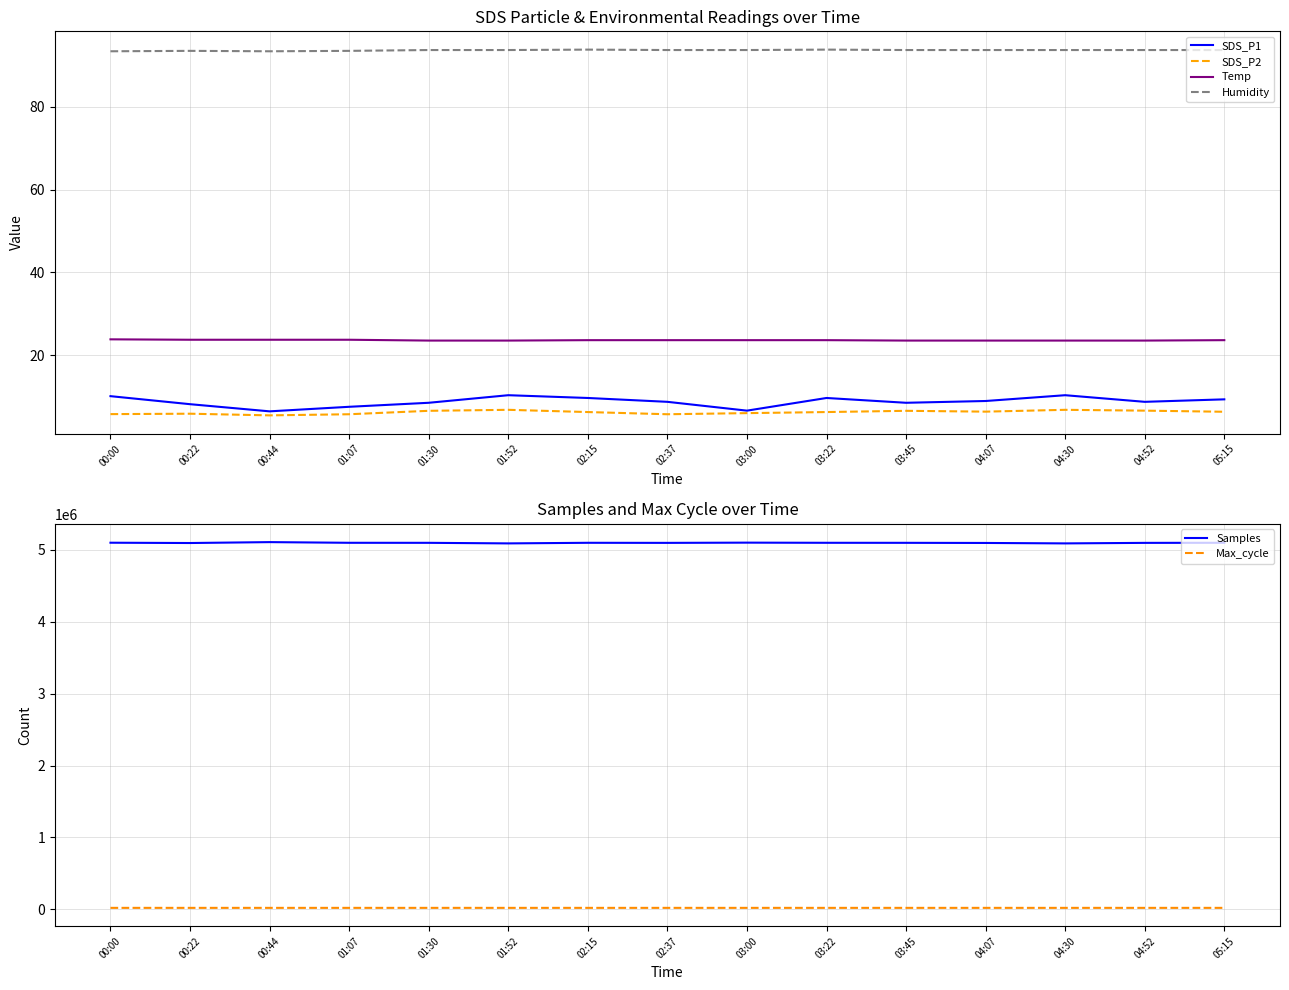

Does the chart have visible grid lines?

Yes